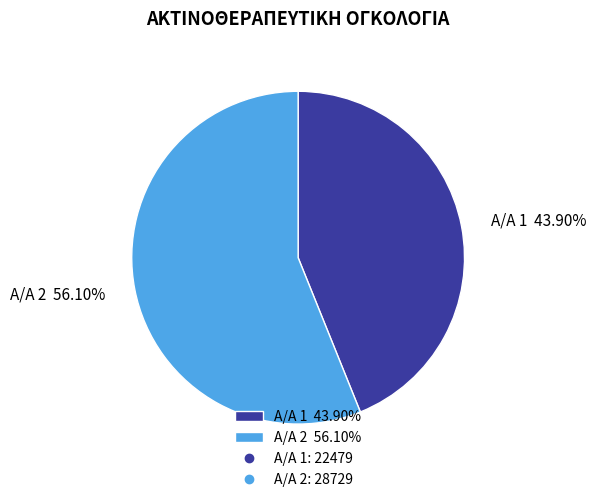

Do Α/Α 2 56.10% and Α/Α 1 43.90% together represent more than half of the pie?

Yes